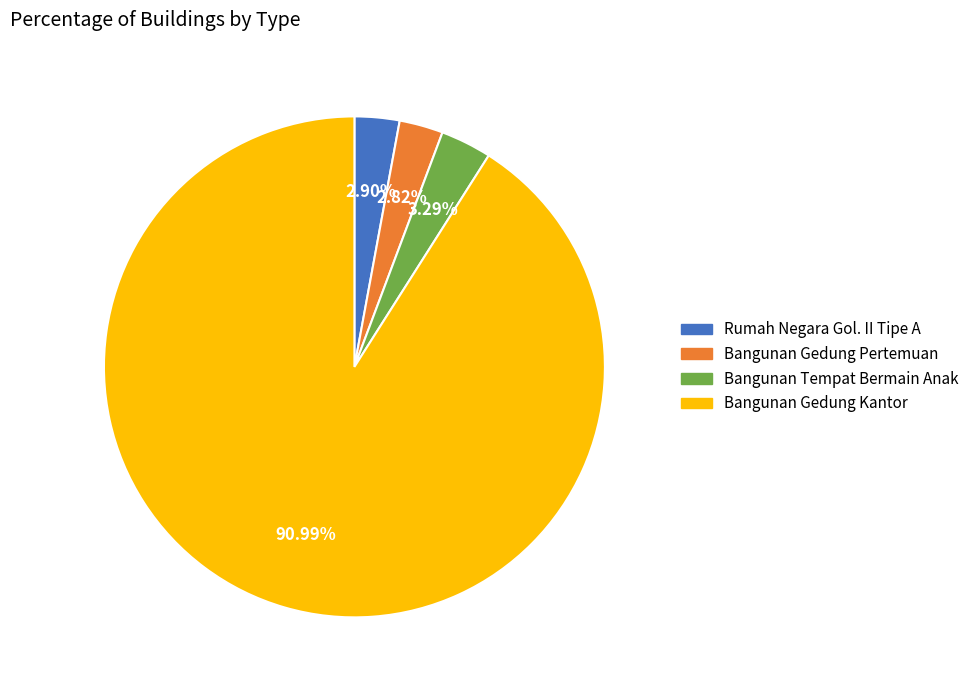

Does any single category account for the majority?

Yes